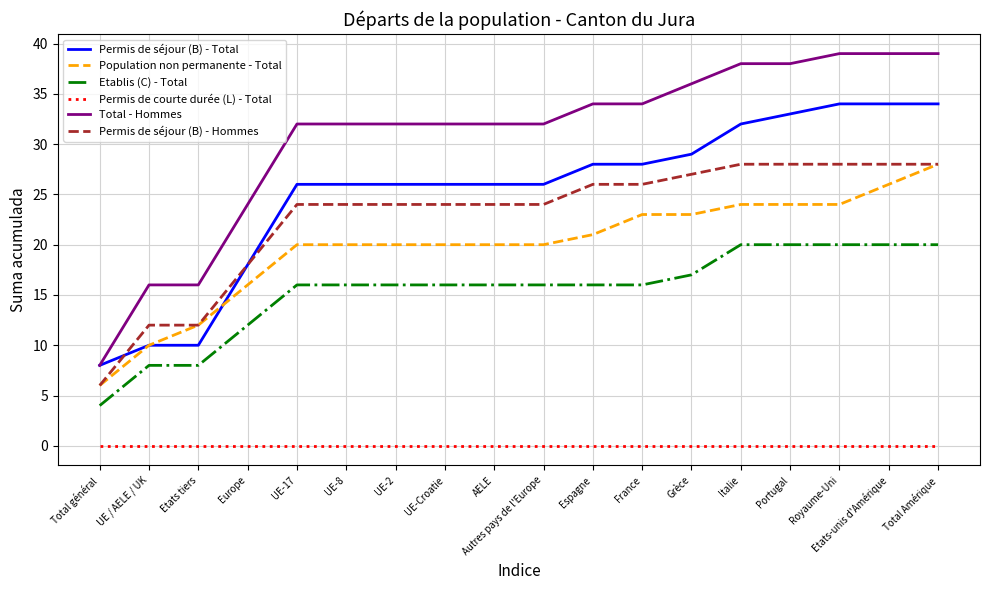

What is the spread (max minus min) of values at Etats tiers?

16